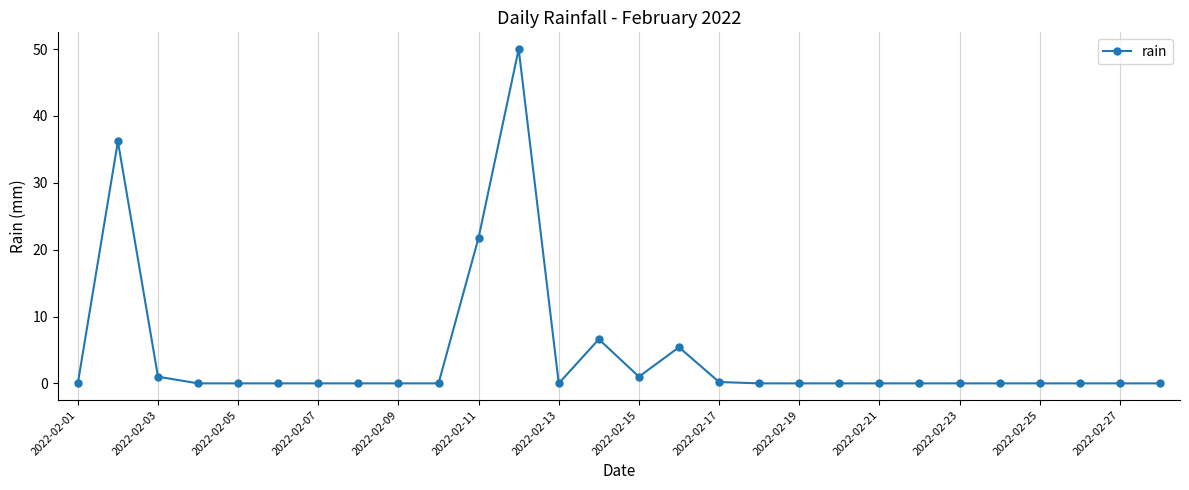

What is the maximum value shown in the chart?

50.0